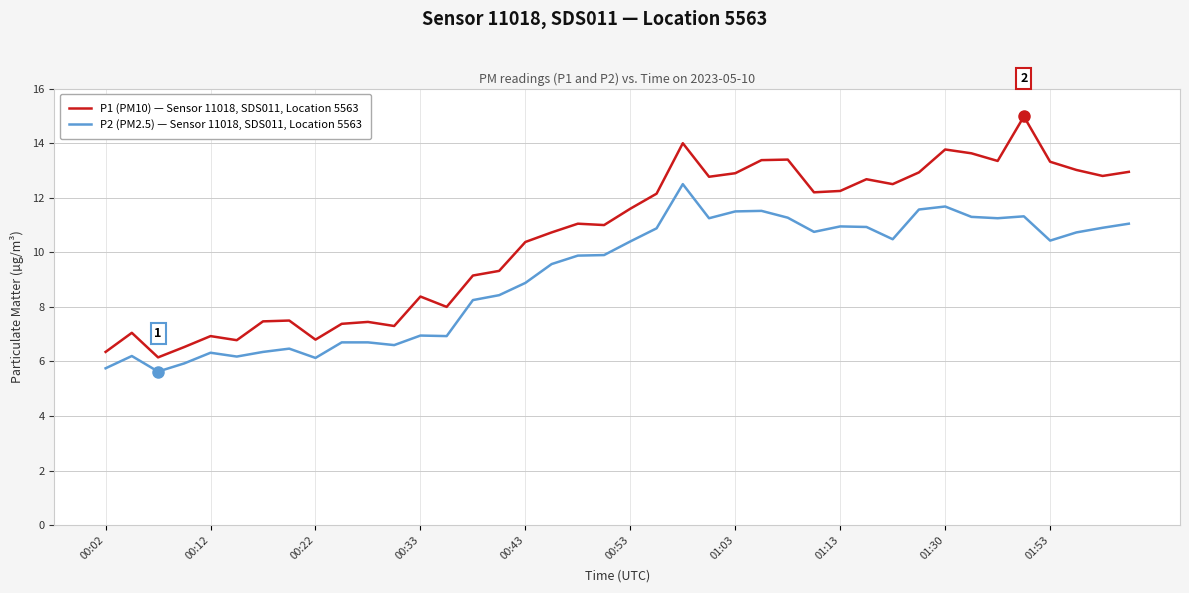

Rank the series by their average value, from lowest to highest.

P2 (PM2.5) — Sensor 11018, SDS011, Location 5563, P1 (PM10) — Sensor 11018, SDS011, Location 5563